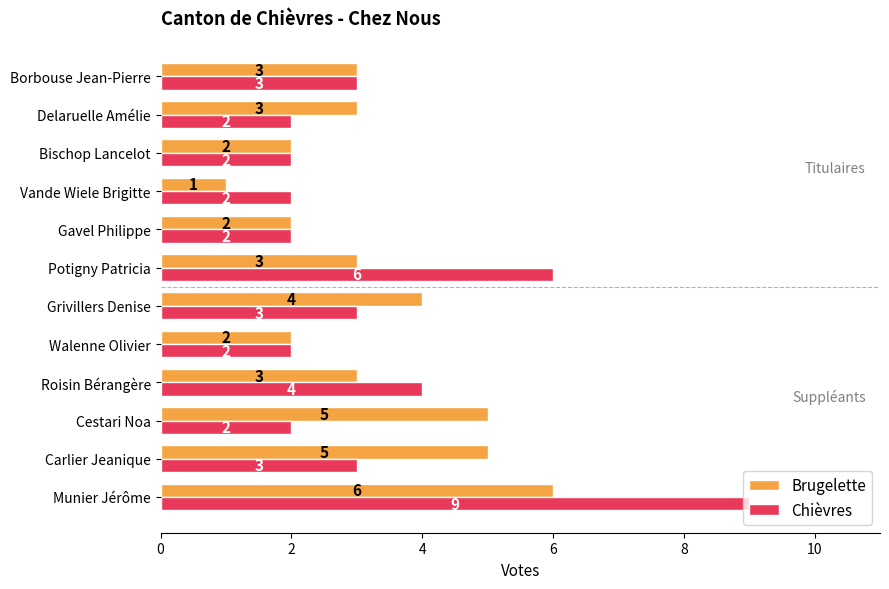

What is the difference between the second highest and minimum values in the Chièvres series?

4